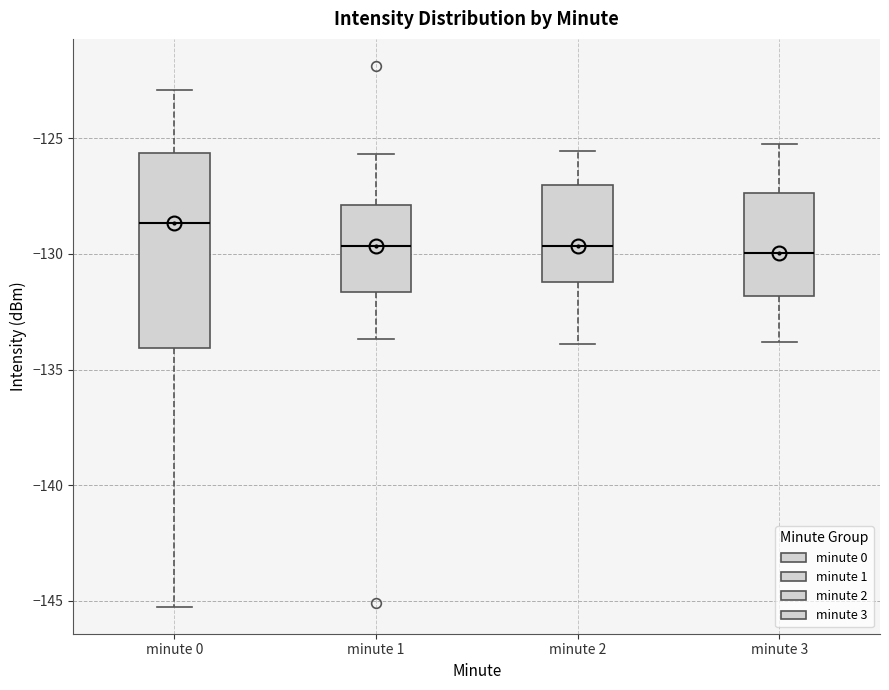

Which box is the tallest, from its lower edge to its upper edge?

minute 0